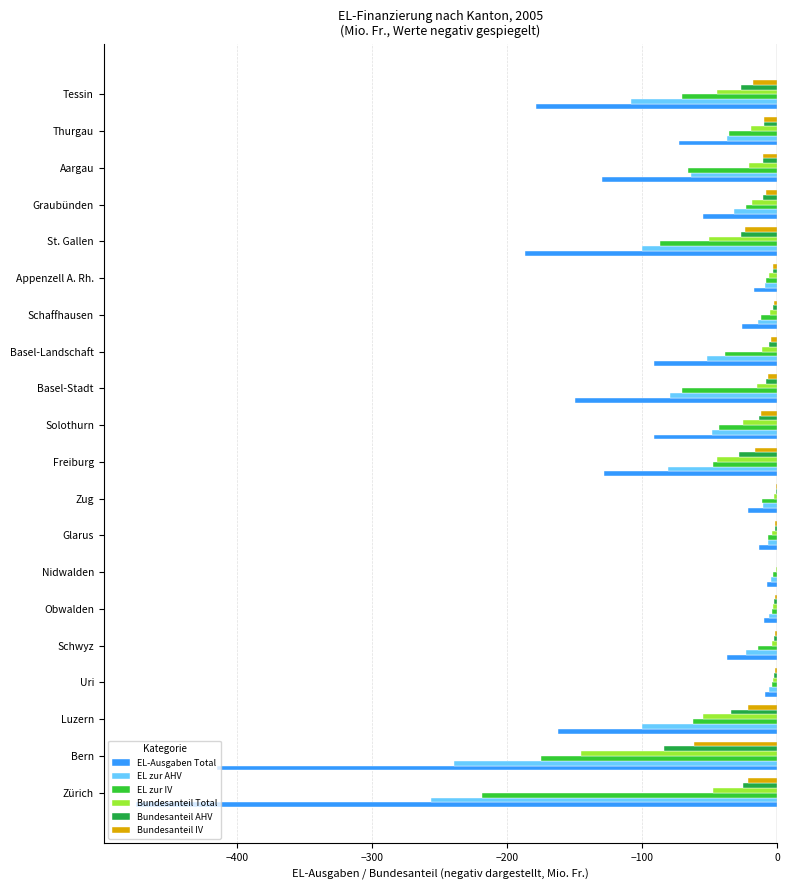

Is the value of EL zur AHV at Solothurn greater than the value of EL zur IV at Aargau?

Yes